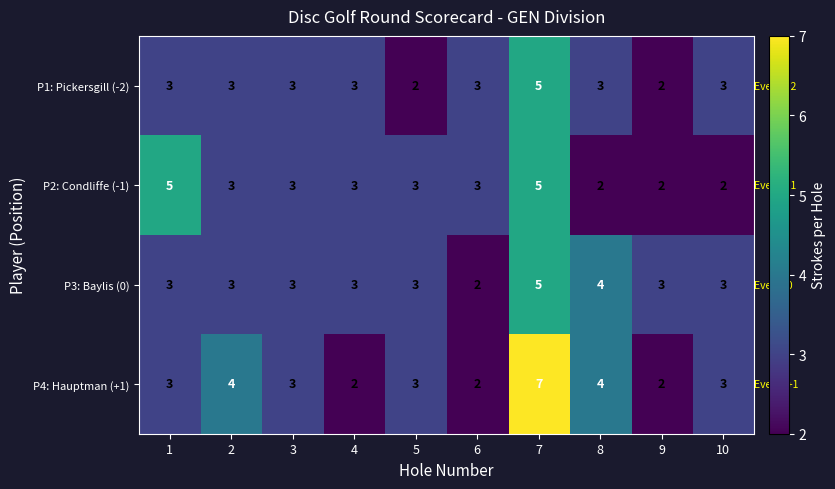

The P3: Baylis (0) series shows 5 at 7. True or false?

True